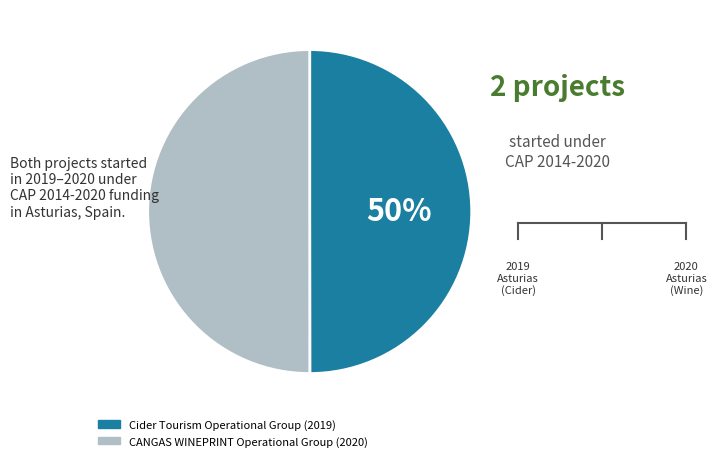

How many segments does this pie chart have?

2